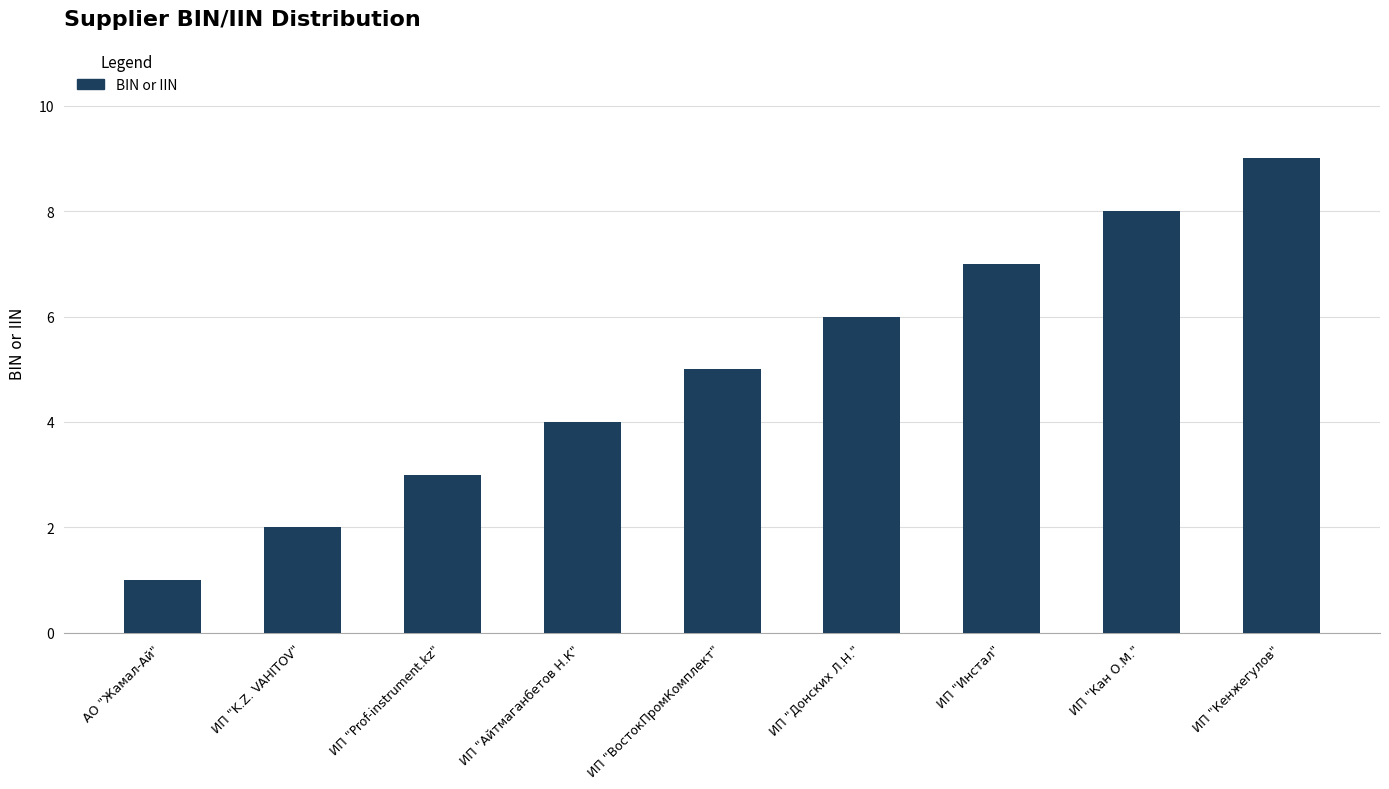

Reading left to right, transcribe all the data shown in this chart.

1	2	3	4	5	6	7	8	9